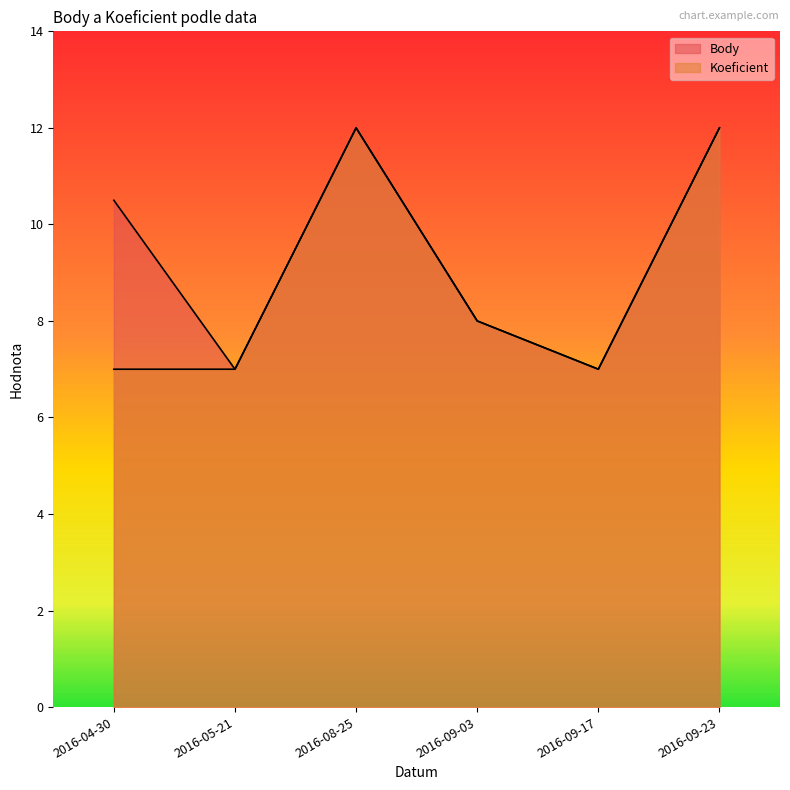

What is the value of the Body point at the 4th from the left?

8.0